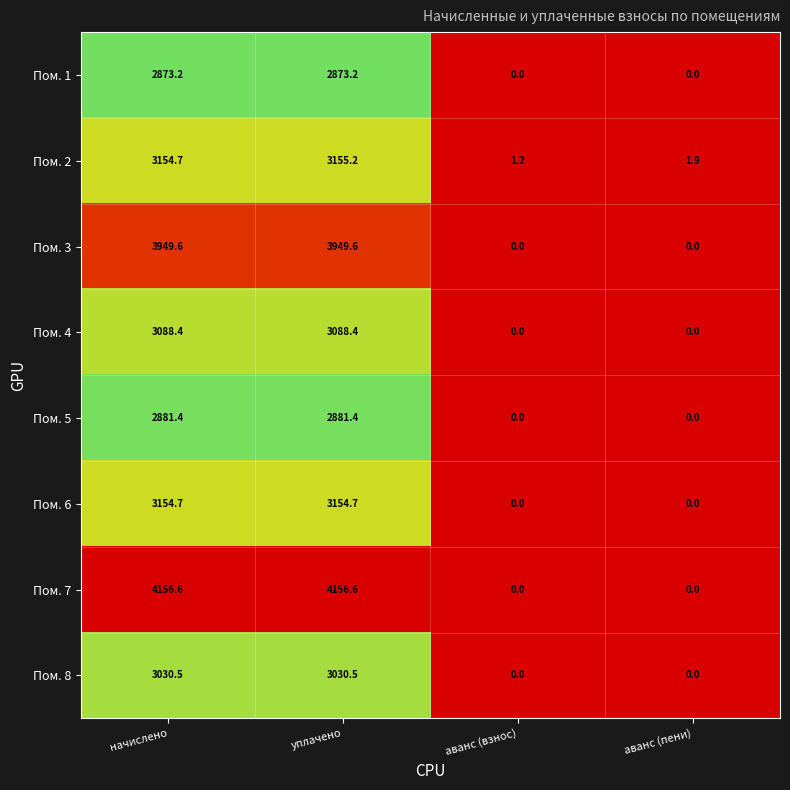

List the series in order of their peak value, lowest first.

Пом. 1, Пом. 5, Пом. 8, Пом. 4, Пом. 6, Пом. 2, Пом. 3, Пом. 7